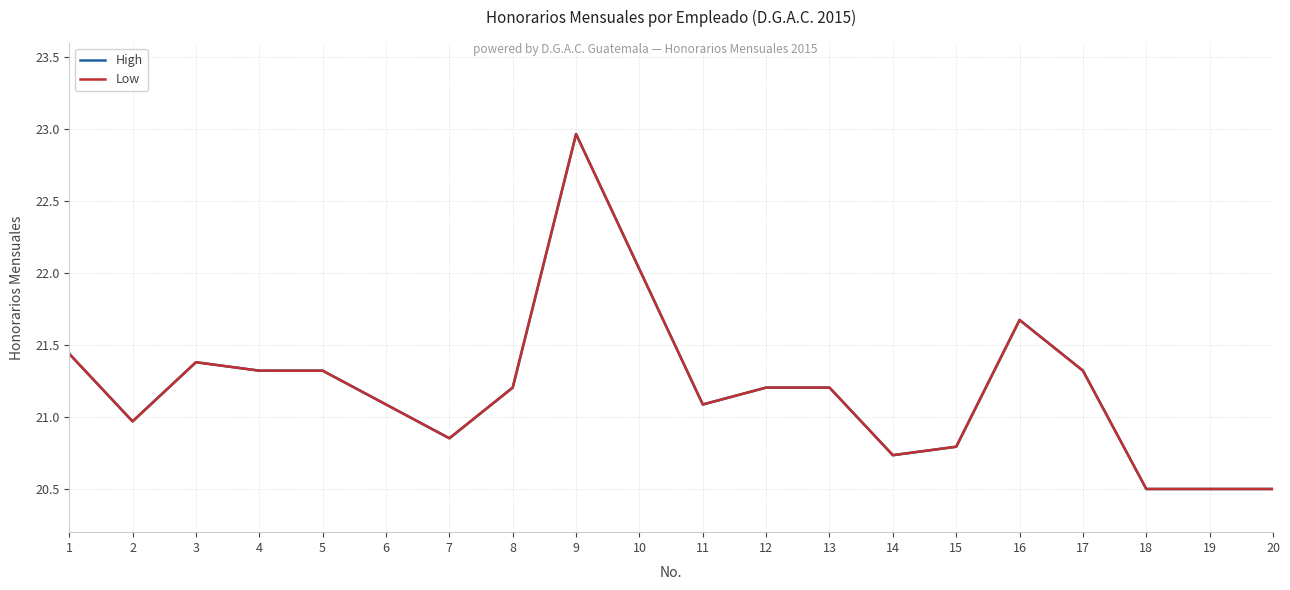

Rank the series by their maximum value, from lowest to highest.

High, Low